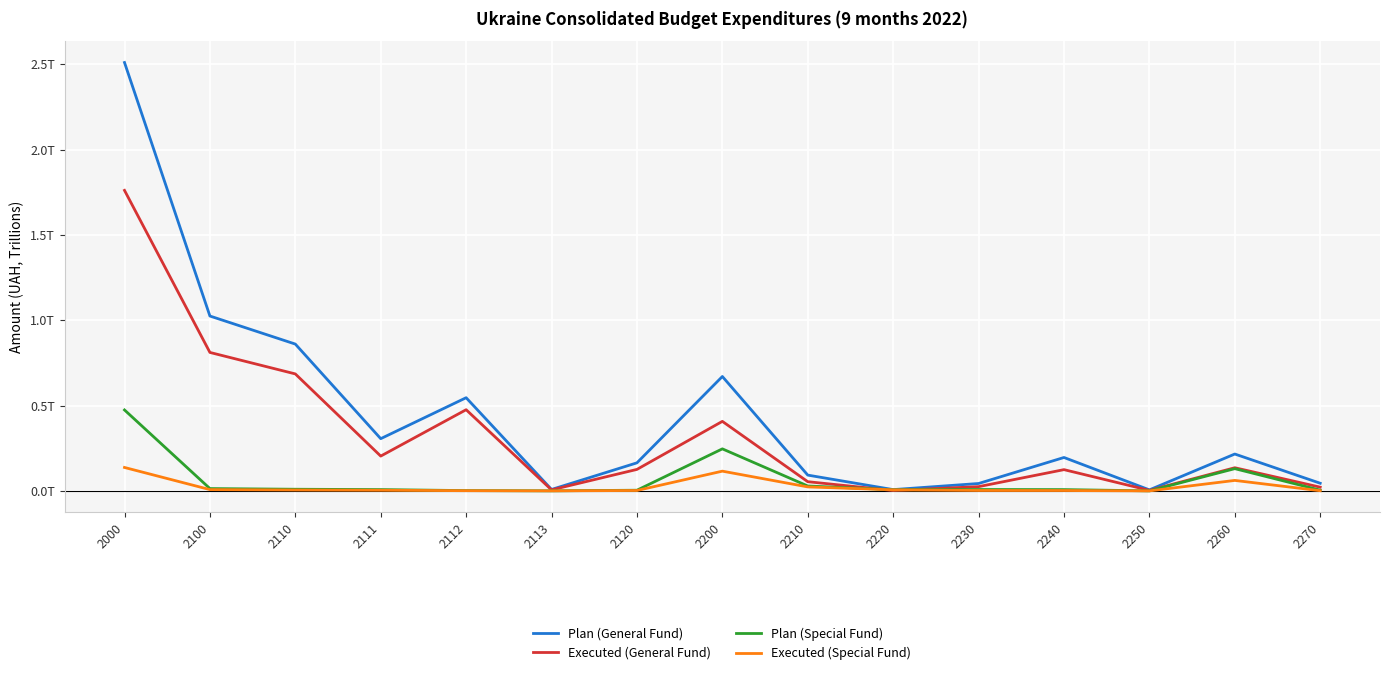

Reading left to right, extract all data points from this chart.

Plan (General Fund): 2000=2.5	2100=1.0	2110=0.9	2111=0.3	2112=0.5	2113=0.0	2120=0.2	2200=0.7	2210=0.1	2220=0.0	2230=0.0	2240=0.2	2250=0.0	2260=0.2	2270=0.0
Executed (General Fund): 2000=1.8	2100=0.8	2110=0.7	2111=0.2	2112=0.5	2113=0.0	2120=0.1	2200=0.4	2210=0.1	2220=0.0	2230=0.0	2240=0.1	2250=0.0	2260=0.1	2270=0.0
Plan (Special Fund): 2000=0.5	2100=0.0	2110=0.0	2111=0.0	2112=0.0	2113=0.0	2120=0.0	2200=0.2	2210=0.0	2220=0.0	2230=0.0	2240=0.0	2250=0.0	2260=0.1	2270=0.0
Executed (Special Fund): 2000=0.1	2100=0.0	2110=0.0	2111=0.0	2112=0.0	2113=0.0	2120=0.0	2200=0.1	2210=0.0	2220=0.0	2230=0.0	2240=0.0	2250=0.0	2260=0.1	2270=0.0